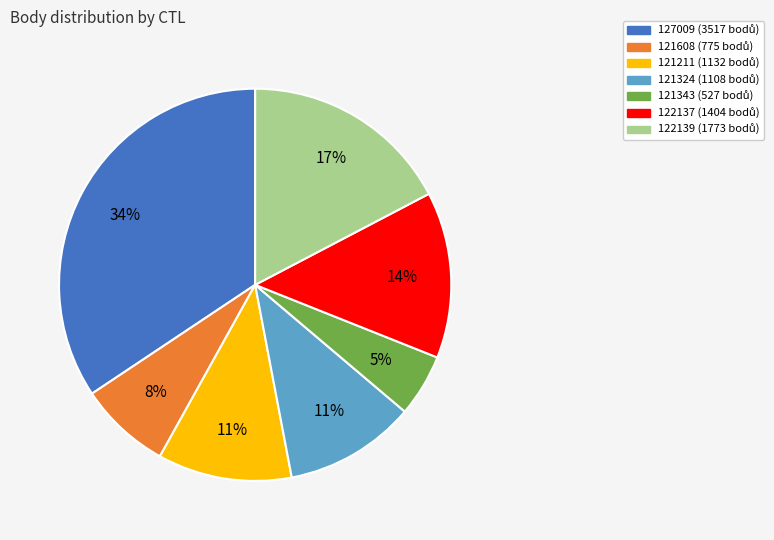

How many segments does this pie chart have?

7